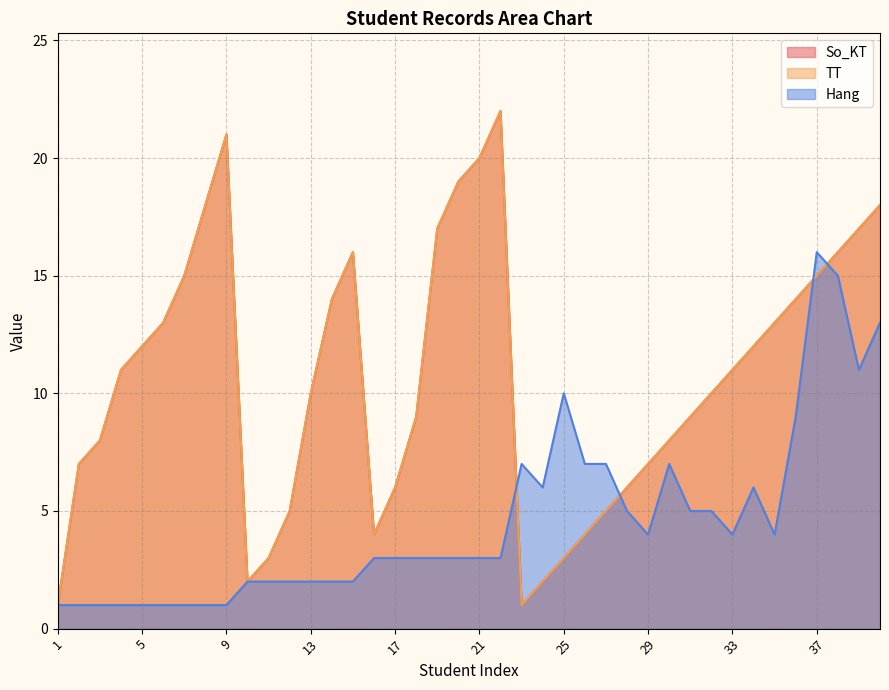

Reading left to right, extract all data points from this chart.

So_KT: 1	7	8	11	12	13	15	18	21	2	3	5	10	14	16	4	6	9	17	19	20	22	1	2	3	4	5	6	7	8	9	10	11	12	13	14	15	16	17	18
TT: 1	7	8	11	12	13	15	18	21	2	3	5	10	14	16	4	6	9	17	19	20	22	1	2	3	4	5	6	7	8	9	10	11	12	13	14	15	16	17	18
Hang: 1	1	1	1	1	1	1	1	1	2	2	2	2	2	2	3	3	3	3	3	3	3	7	6	10	7	7	5	4	7	5	5	4	6	4	9	16	15	11	13